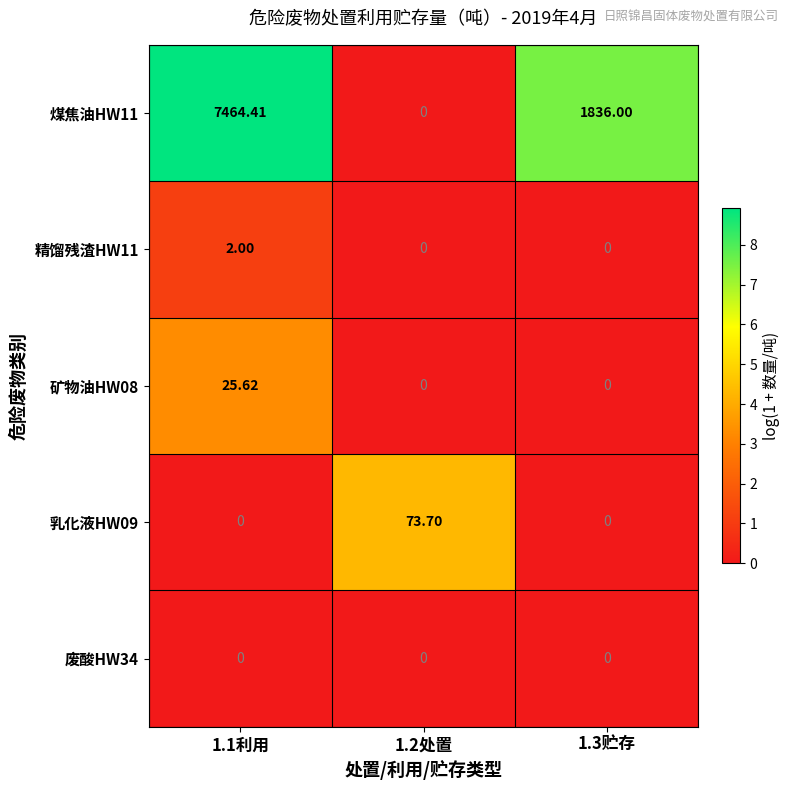

Rank the series by their maximum value, from lowest to highest.

废酸HW34, 精馏残渣HW11, 矿物油HW08, 乳化液HW09, 煤焦油HW11